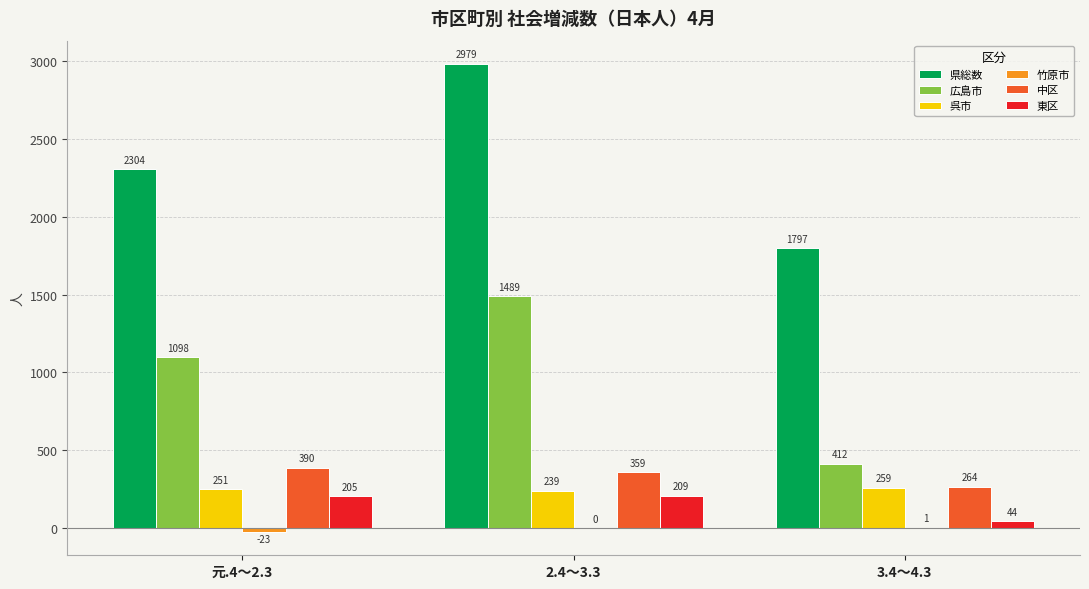

What is the greatest value displayed?

2979